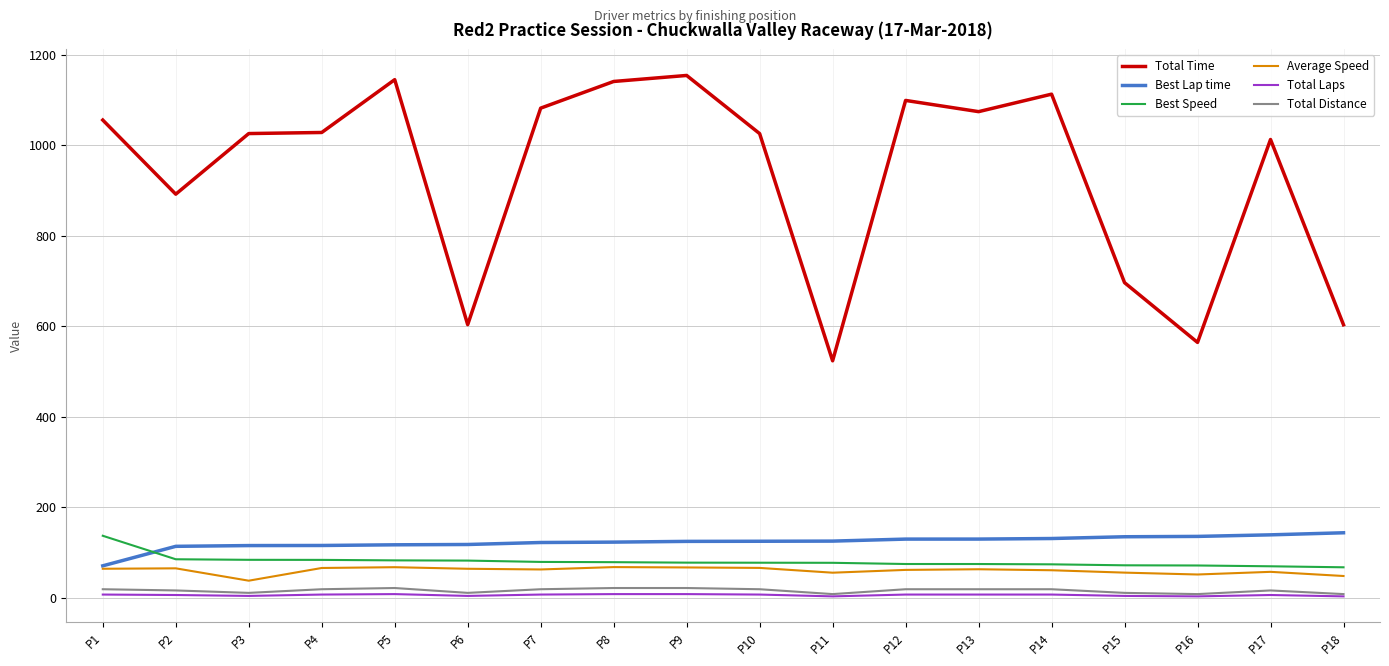

What is the greatest value displayed?

1153.8